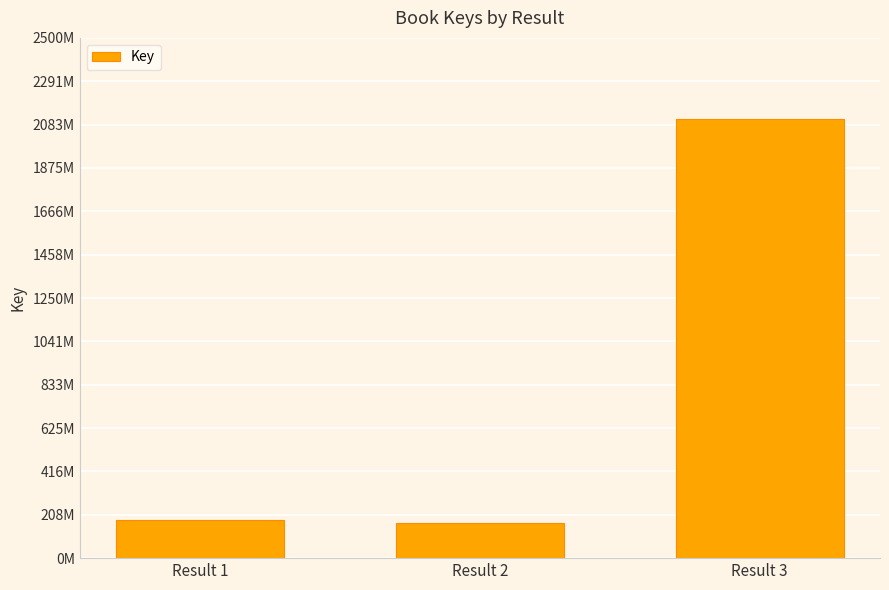

What is the change in value from Result 2 to Result 3?

+1938902776